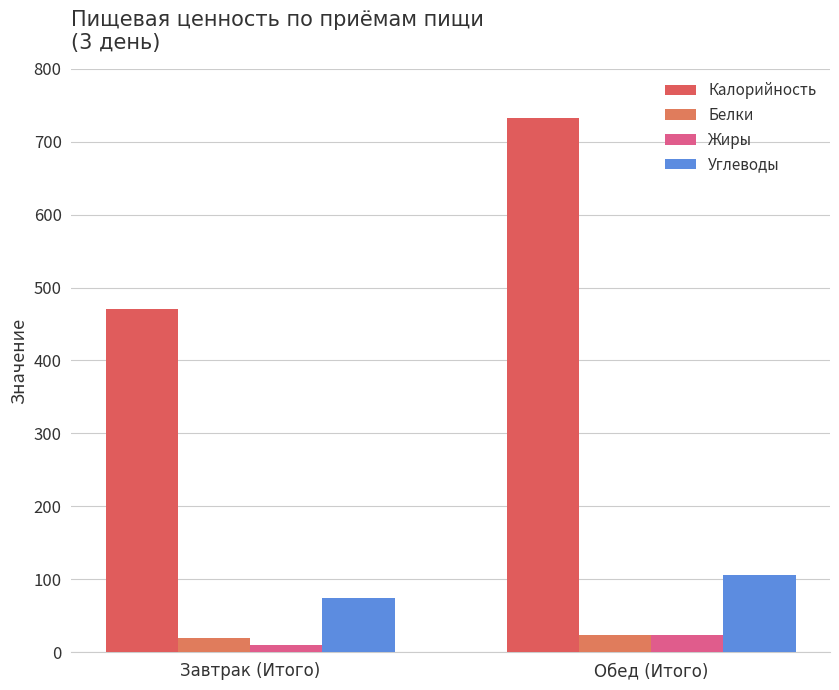

What value does the Углеводы series have at Завтрак (Итого)?

74